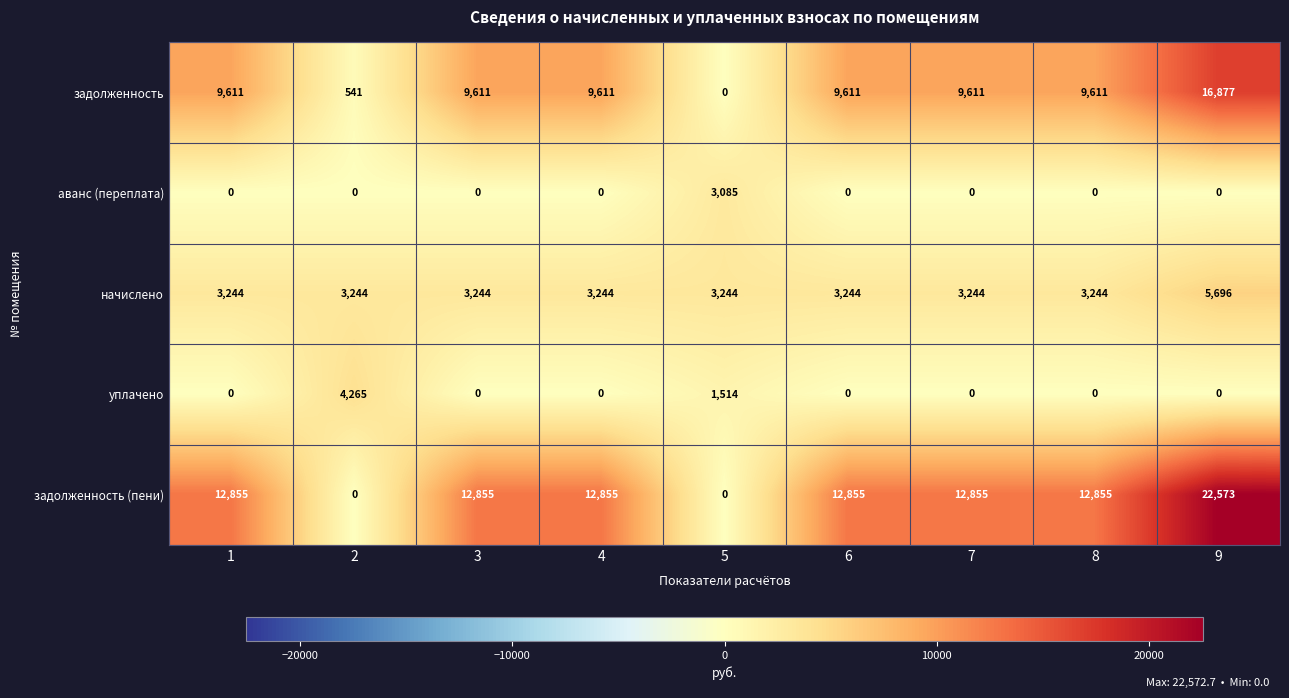

At which category is the sum across all series the highest?

9